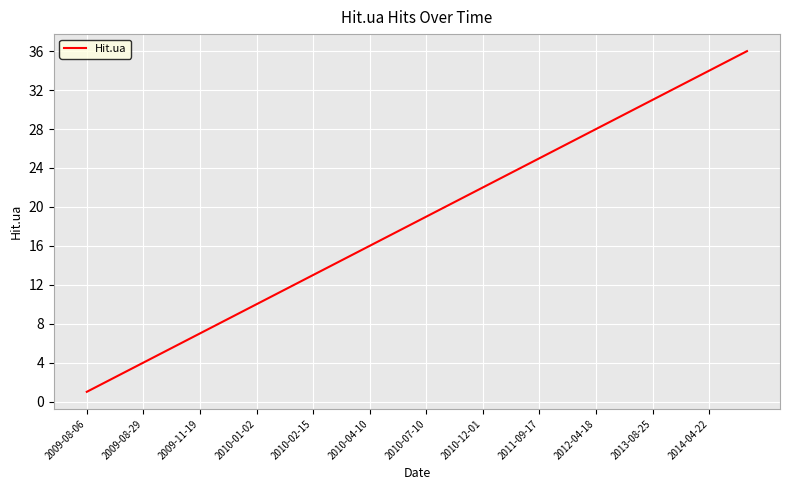

What is the maximum value shown in the chart?

36